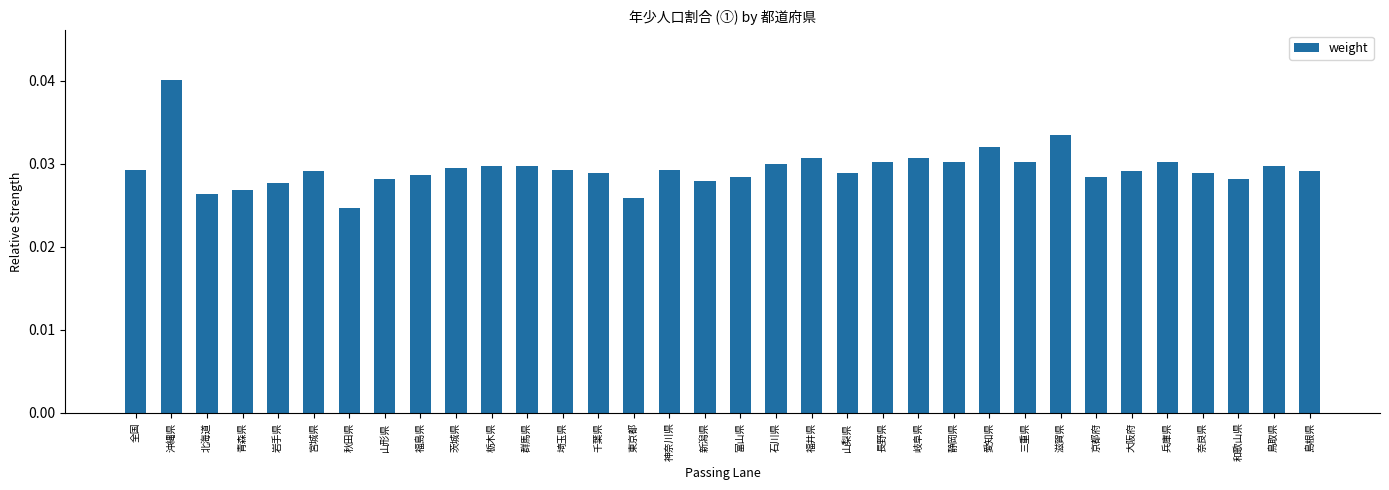

What is the sum of all values?

1.0